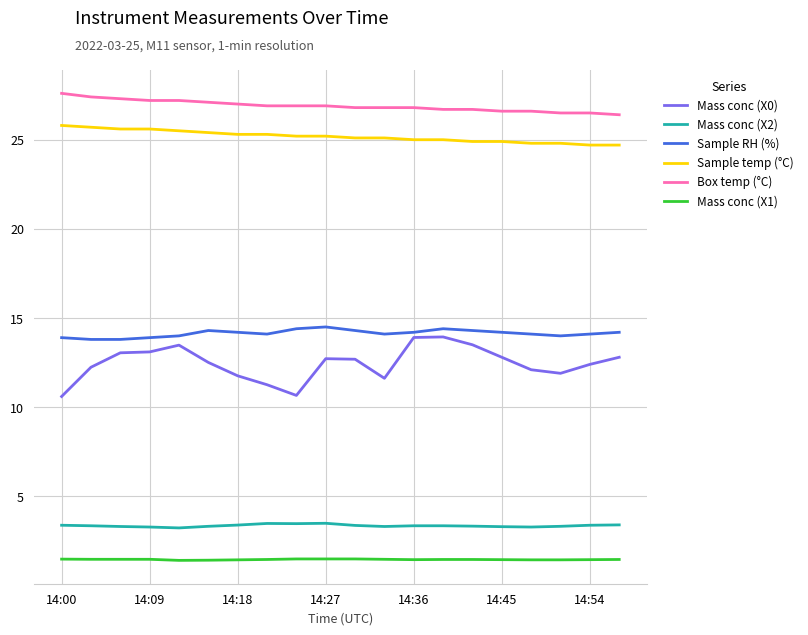

What is the average value of the Sample temp (°C) series?

25.2